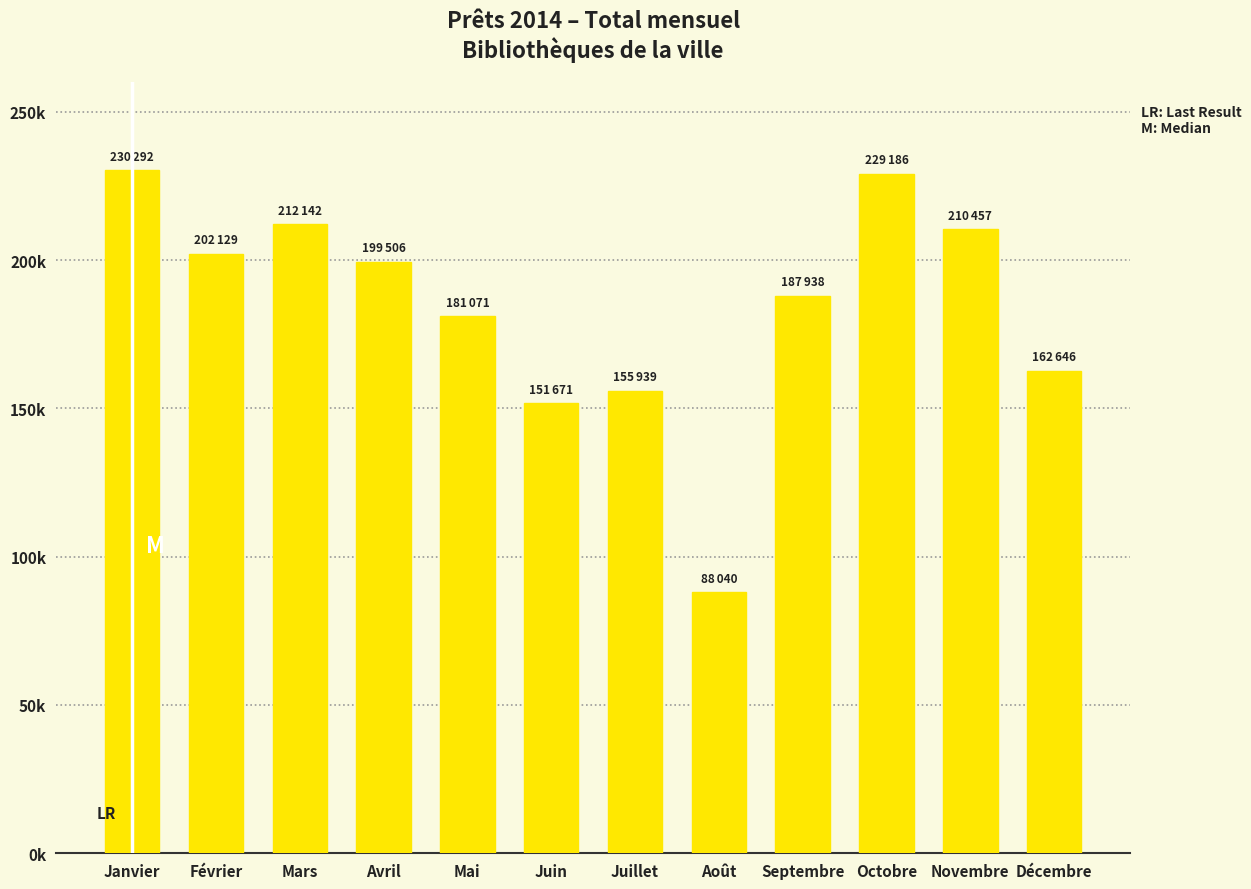

Are the bars horizontal?

No